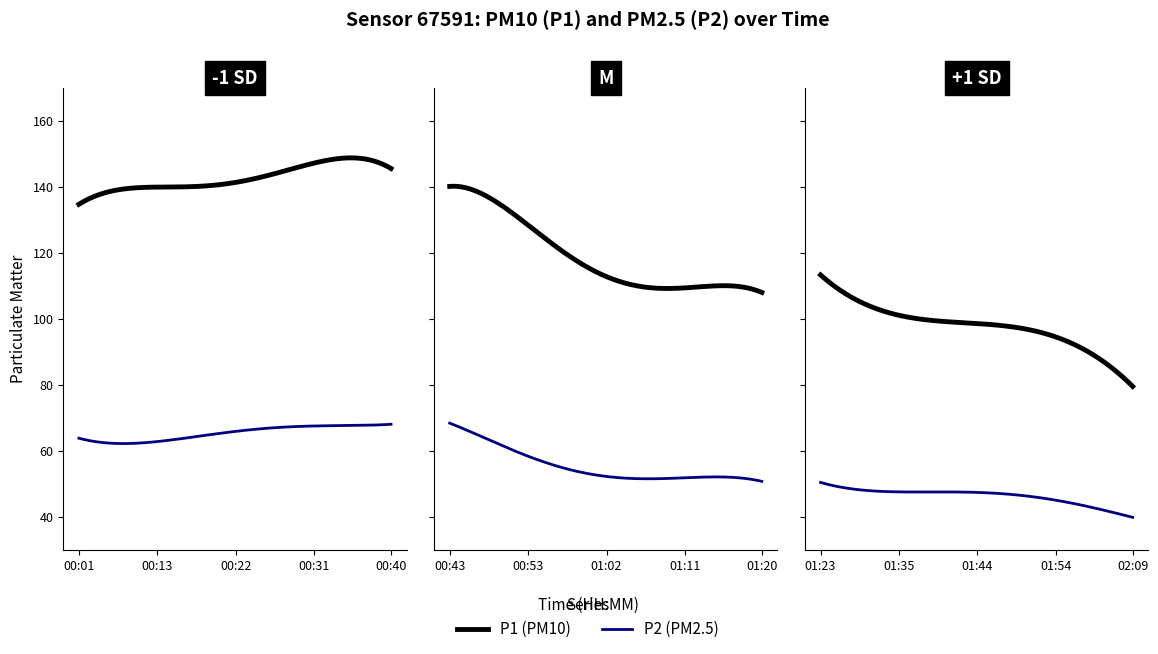

Reading left to right, transcribe all the data shown in this chart.

P1: 0=135.6	1=135.2	2=146.8	3=129.0	4=140.6	5=148.2	6=142.2	7=143.2	8=140.5	9=141.1	10=152.5	11=153.8	12=142.2	13=139.9	14=139.2	15=131.6	16=135.0	17=116.9	18=118.3	19=110.9	20=109.9	21=113.9	22=107.2	23=109.4	24=109.2	25=108.5	26=114.1	27=104.1	28=106.4	29=103.3	30=104.1	31=94.0	32=93.5	33=99.4	34=102.0	35=94.8	36=99.7	37=85.9	38=83.1	39=81.7
P2: 0=64.4	1=60.3	2=65.3	3=60.3	4=62.7	5=67.4	6=66.5	7=66.0	8=65.3	9=67.3	10=68.8	11=68.1	12=67.5	13=67.8	14=65.9	15=61.6	16=58.7	17=55.2	18=52.3	19=51.9	20=52.5	21=52.7	22=51.7	23=51.2	24=51.3	25=51.2	26=51.1	27=47.4	28=47.0	29=49.1	30=49.7	31=45.6	32=45.9	33=47.7	34=47.6	35=45.0	36=46.2	37=42.3	38=41.6	39=39.9